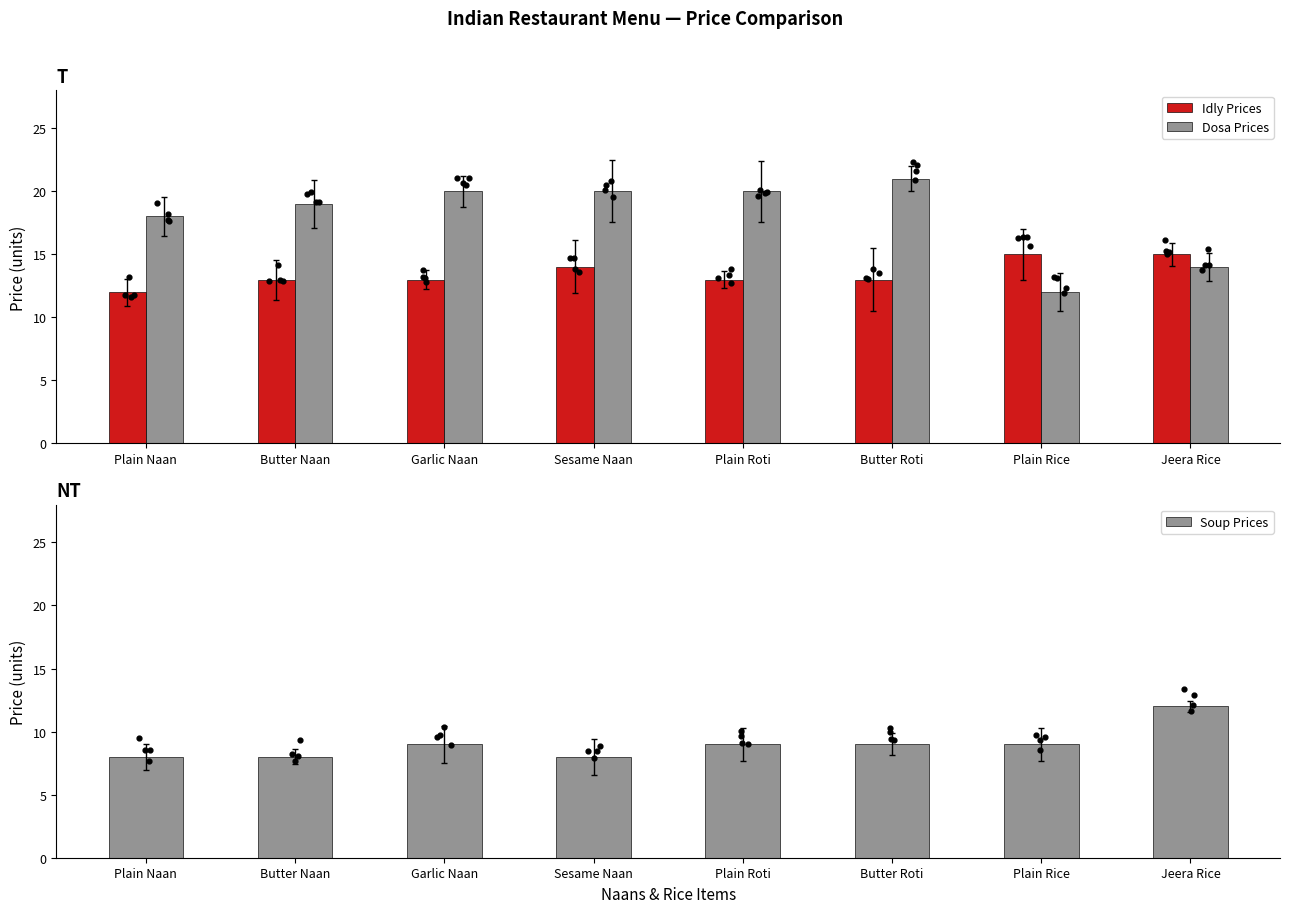

Which series reaches the minimum Y coordinate?

Soup Prices